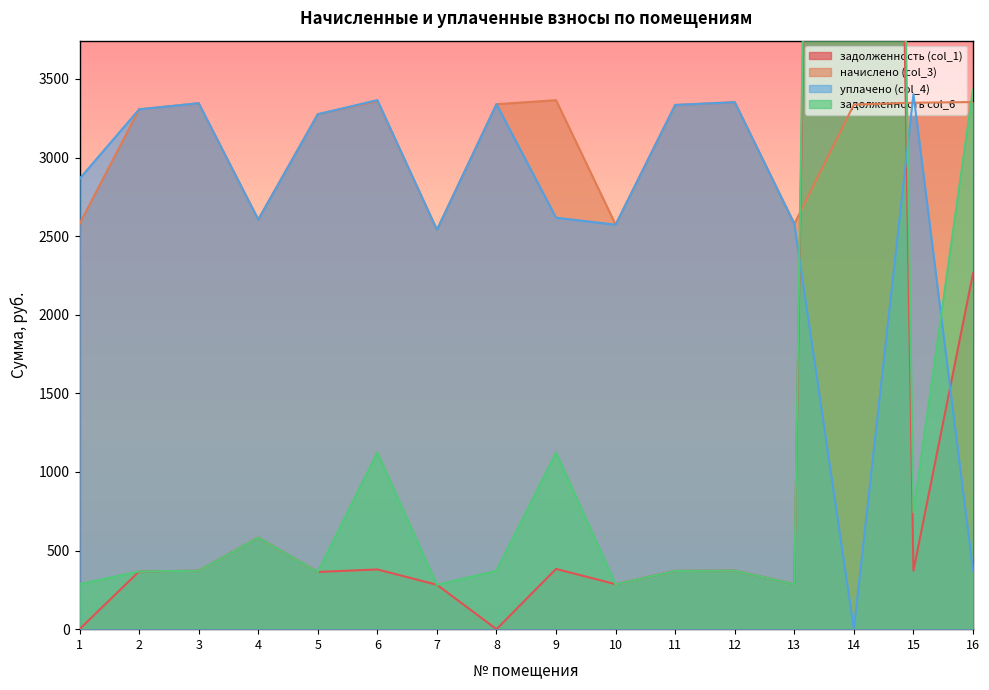

Reading left to right, extract all data points from this chart.

задолженность (col_1): 1=0.0	2=367.4	3=371.7	4=583.0	5=364.0	6=379.8	7=282.3	8=0.0	9=383.1	10=285.9	11=370.5	12=372.5	13=286.5	14=23244.6	15=372.1	16=2262.8
начислено (col_3): 1=2578.5	2=3306.8	3=3345.6	4=2605.3	5=3275.6	6=3359.8	7=2540.3	8=3339.5	9=3365.2	10=2573.1	11=3334.6	12=3352.1	13=2578.5	14=3336.8	15=3348.8	16=3353.2
уплачено (col_4): 1=2865.0	2=3306.8	3=3345.6	4=2605.3	5=3275.6	6=3365.6	7=2540.3	8=3339.5	9=2617.4	10=2573.1	11=3334.7	12=3352.1	13=2578.5	14=0.0	15=3403.3	16=372.6
задолженность col_6: 1=286.5	2=367.4	3=371.7	4=583.0	5=364.0	6=1123.8	7=282.3	8=371.1	9=1123.0	10=285.9	11=370.4	12=372.5	13=286.5	14=24843.0	15=744.2	16=3431.4